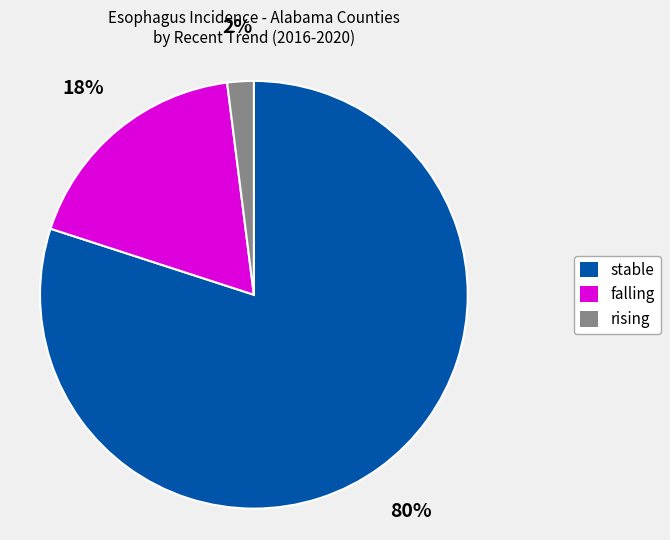

Is the sum of rising and stable greater than half?

Yes